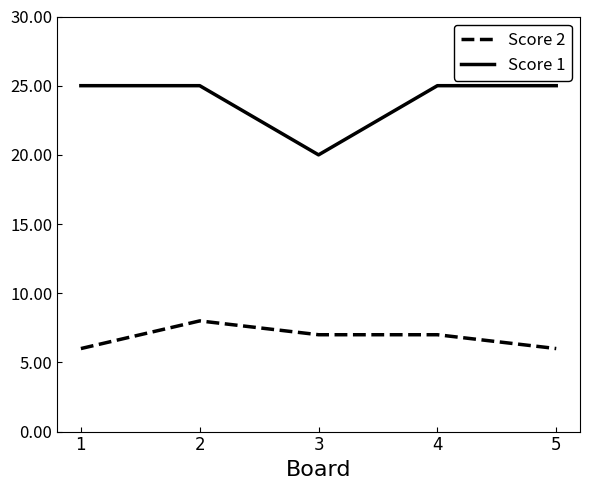

Reading right to left, extract all data points from this chart.

Score 2: 6	7	7	8	6
Score 1: 25	25	20	25	25